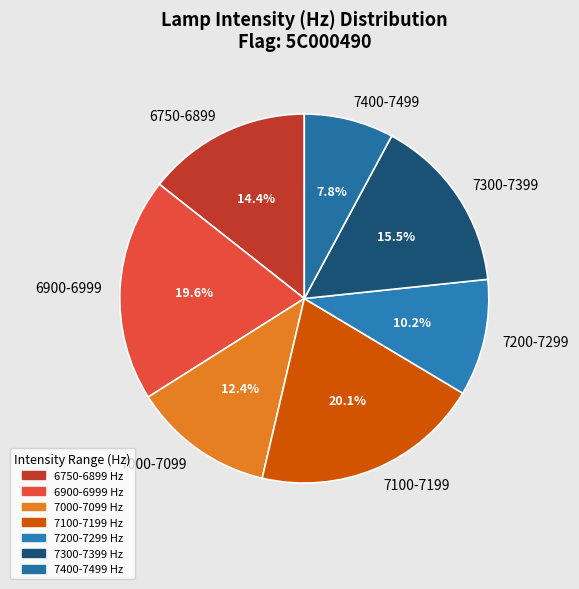

What portion of the pie excludes 6900-6999?

80.4%